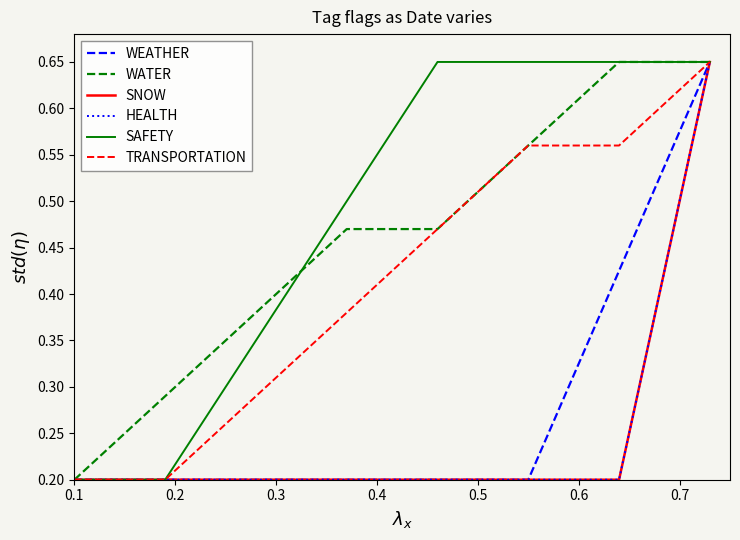

True or false: HEALTH and TRANSPORTATION cross at least once.

False